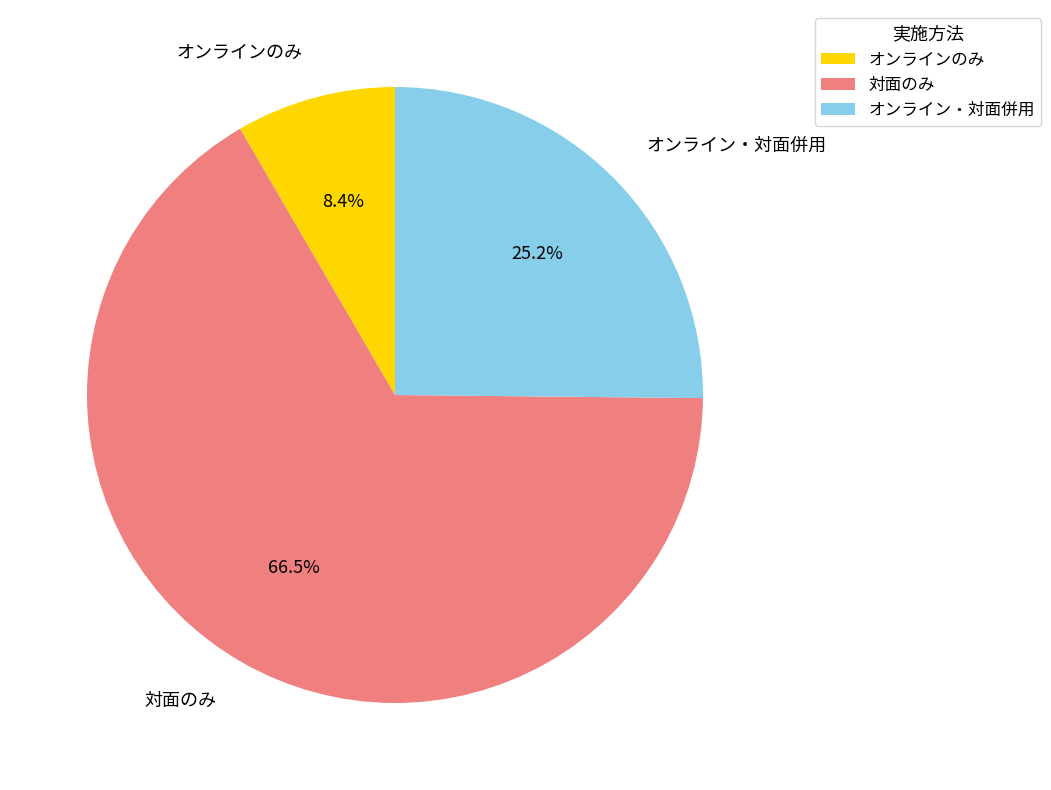

Which category has the smallest portion of the pie?

オンラインのみ